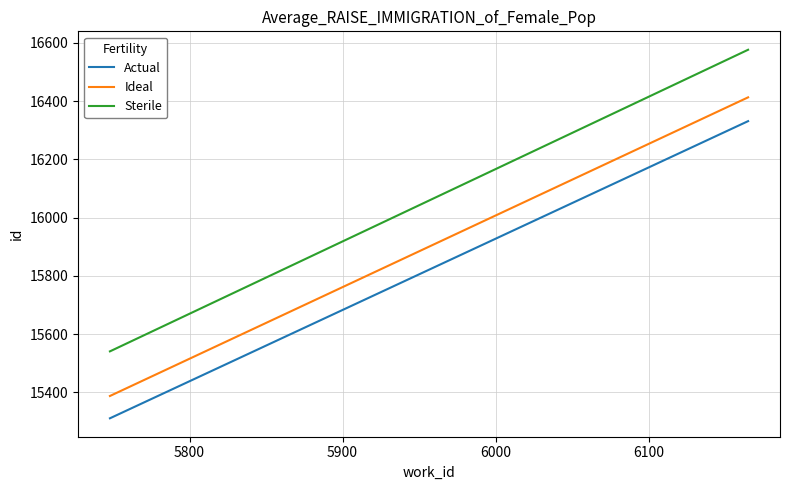

What is the value of the Actual point at the 1st from the left?

15311.3